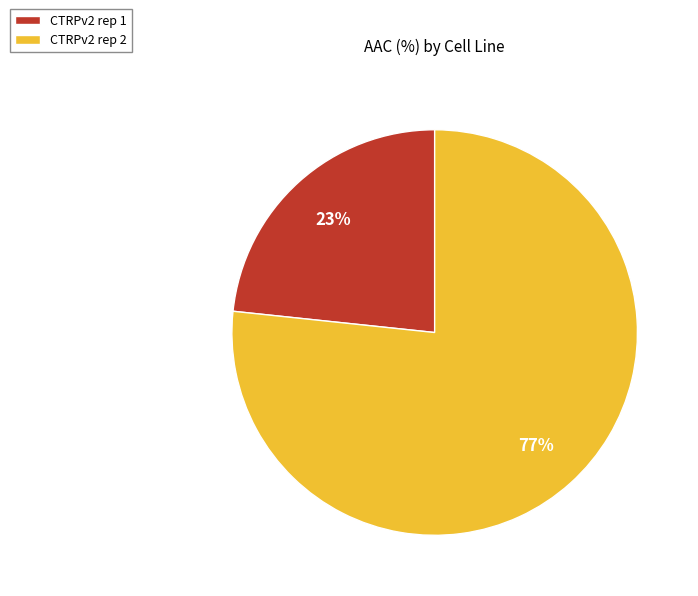

Count the number of slices in the pie.

2